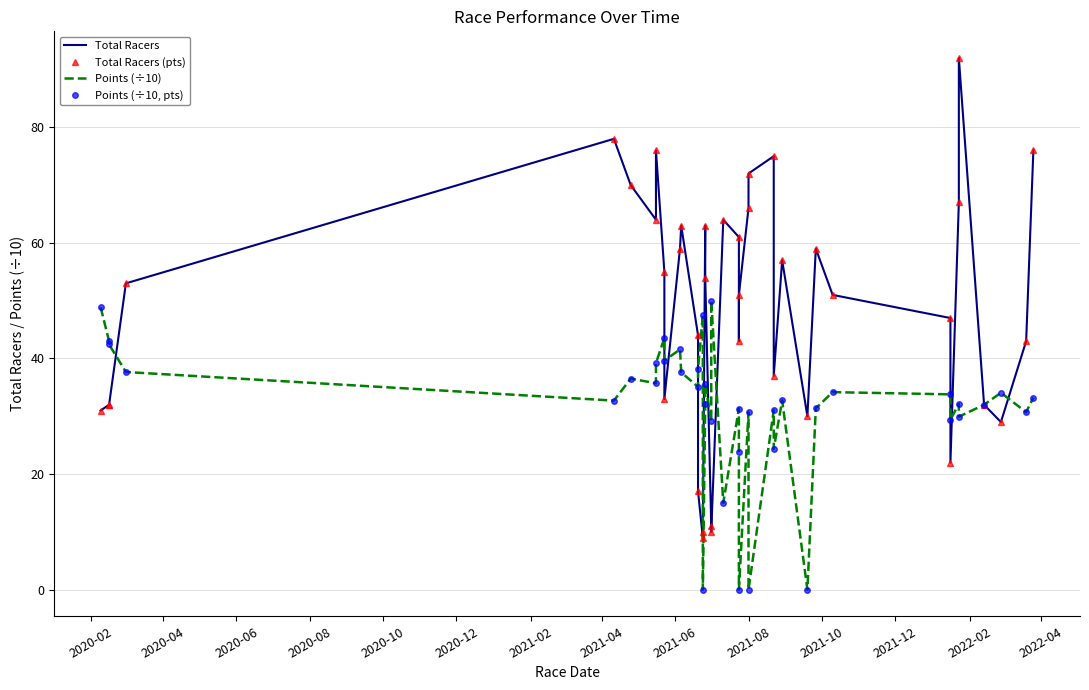

The value of Total Racers at 35 is 30.6. True or false?

False